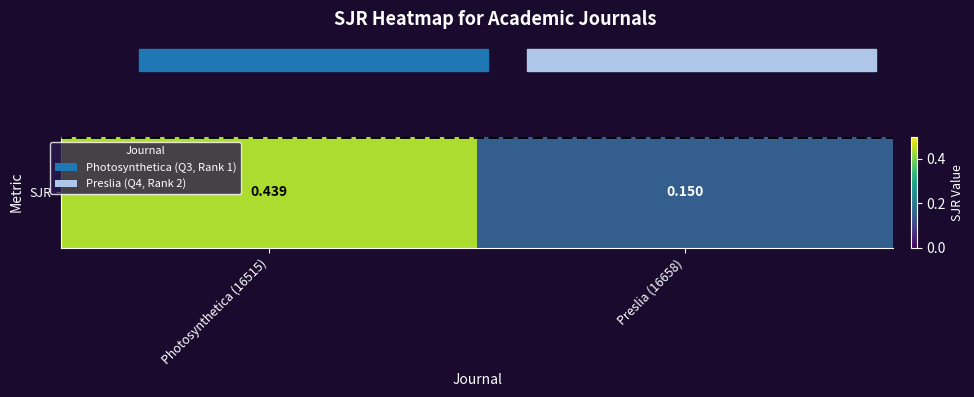

At which label is the value closest to 0?

Preslia (16658)